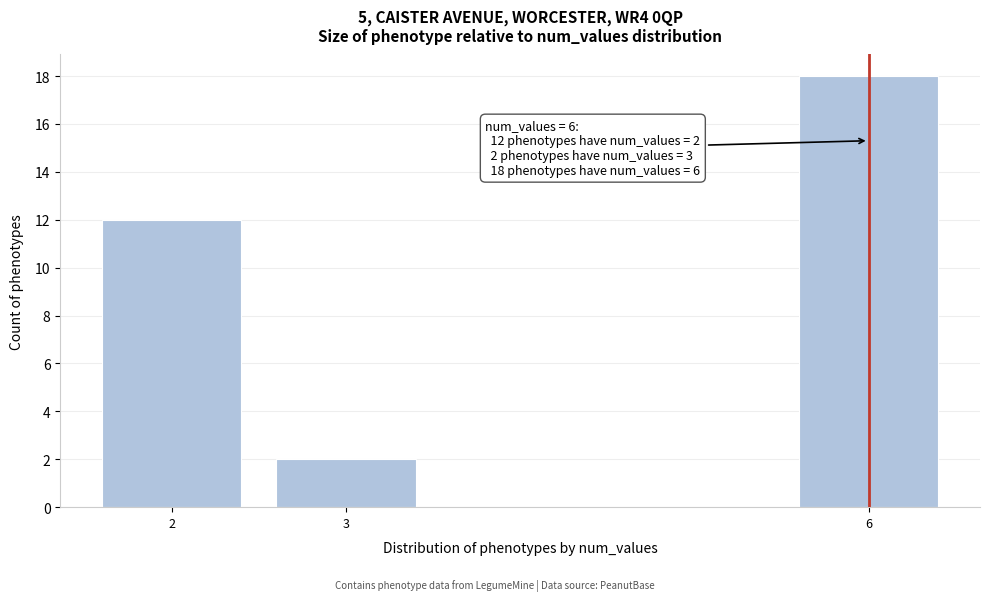

Reading left to right, extract all data points from this chart.

2=12	3=2	6=18